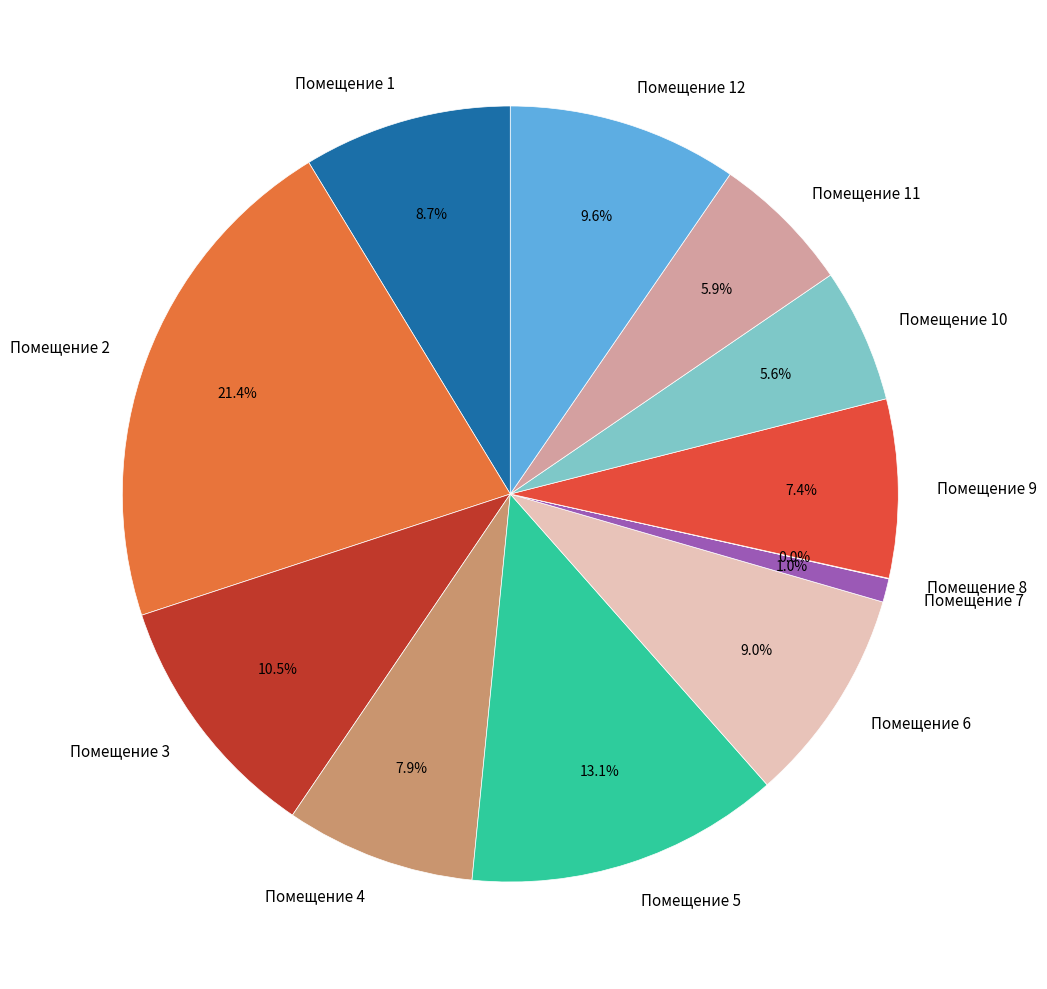

To the nearest percent, what is the difference between the largest and smallest slice percentages?

21%